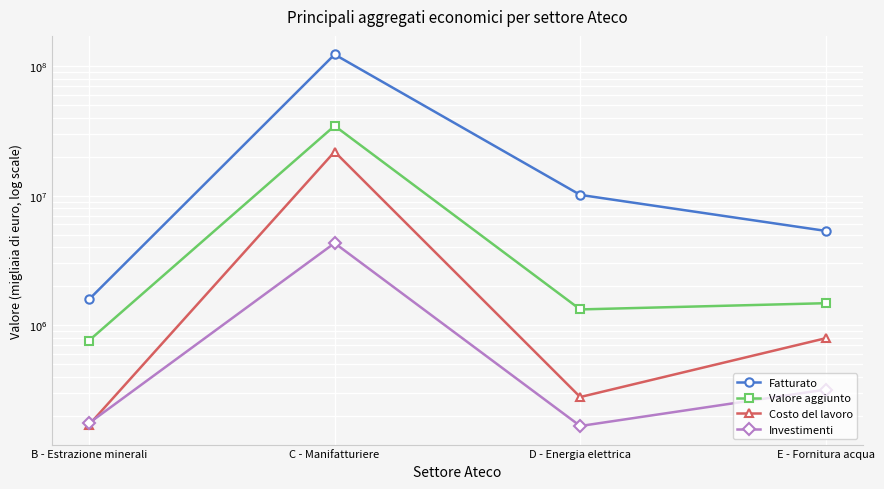

What position from the right is B - Estrazione minerali?

4